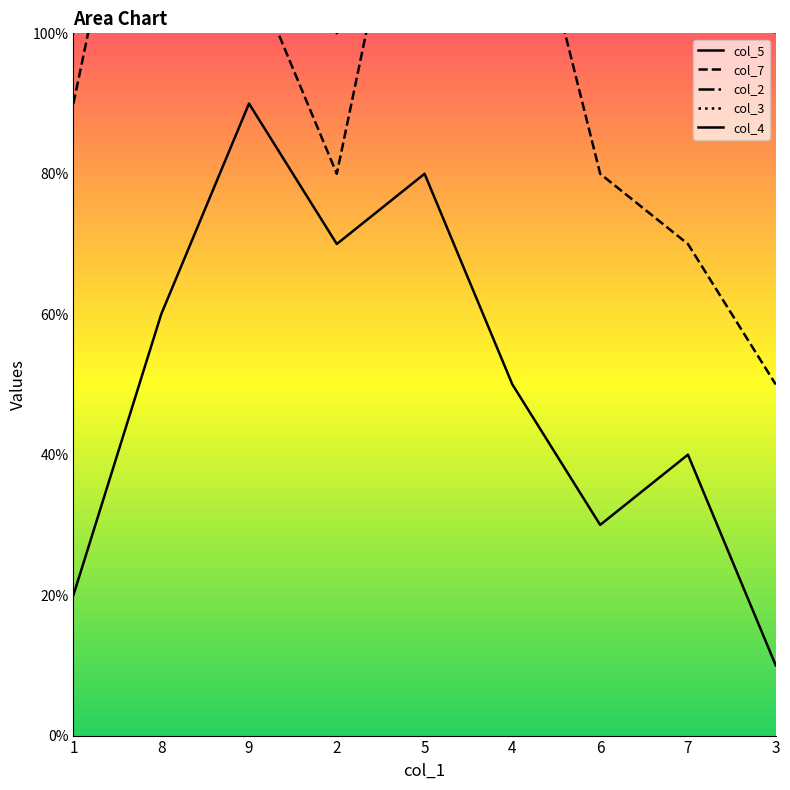

Reading right to left, extract all data points from this chart.

col_5: 1	4	3	5	8	7	9	6	2
col_7: 5	7	8	13	14	8	11	15	9
col_2: 10	16	12	19	21	10	14	23	10
col_3: 16	19	16	20	30	18	21	25	15
col_4: 21	25	18	23	31	27	29	32	19